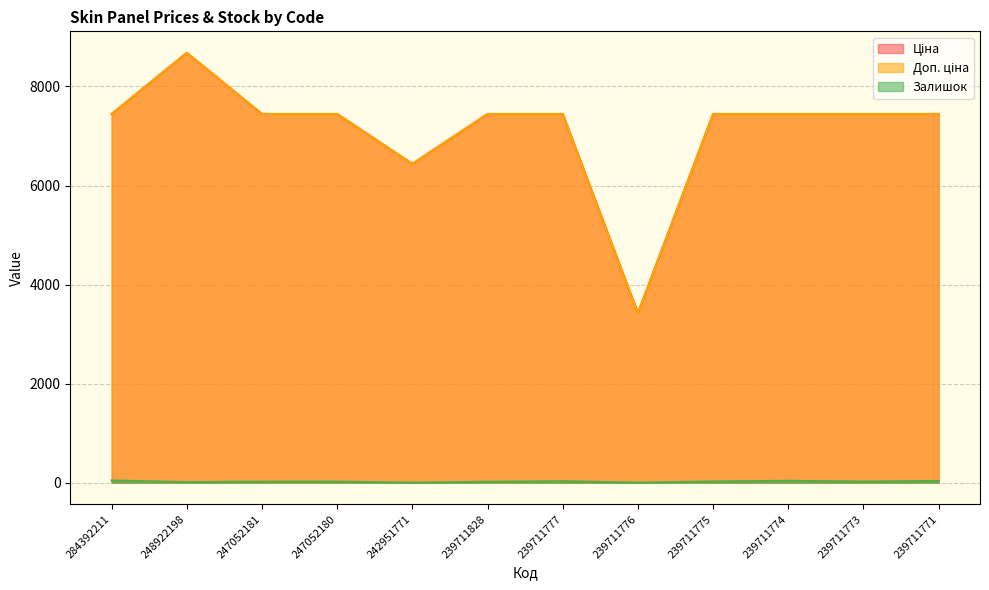

Reading left to right, transcribe all the data shown in this chart.

Ціна: 284392211=7444.6	248922198=8679.5	247052181=7444.6	247052180=7444.6	242951771=6437.4	239711828=7444.6	239711777=7444.6	239711776=3424.5	239711775=7444.6	239711774=7444.6	239711773=7444.6	239711771=7444.6
Доп. ціна: 284392211=7444.6	248922198=8679.5	247052181=7444.6	247052180=7444.6	242951771=6437.4	239711828=7444.6	239711777=7444.6	239711776=3425.0	239711775=7444.6	239711774=7444.6	239711773=7444.6	239711771=7444.6
Залишок: 284392211=44.0	248922198=11.0	247052181=20.0	247052180=21.0	242951771=0.0	239711828=18.0	239711777=29.0	239711776=0.0	239711775=24.0	239711774=37.0	239711773=22.0	239711771=34.0